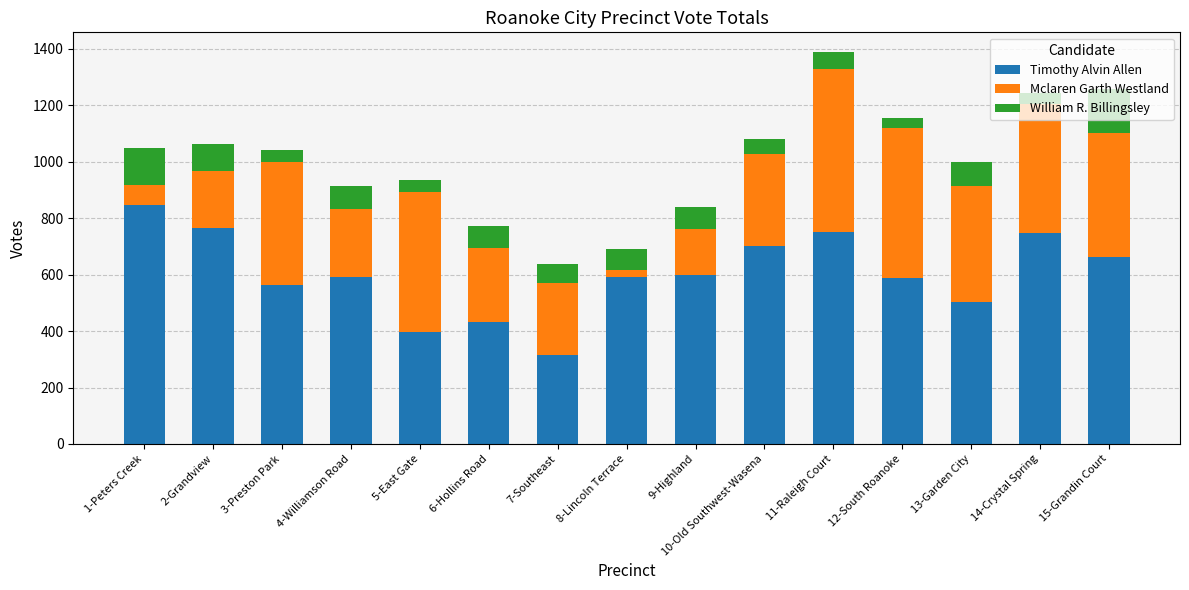

How many categories are shown in the chart?

15